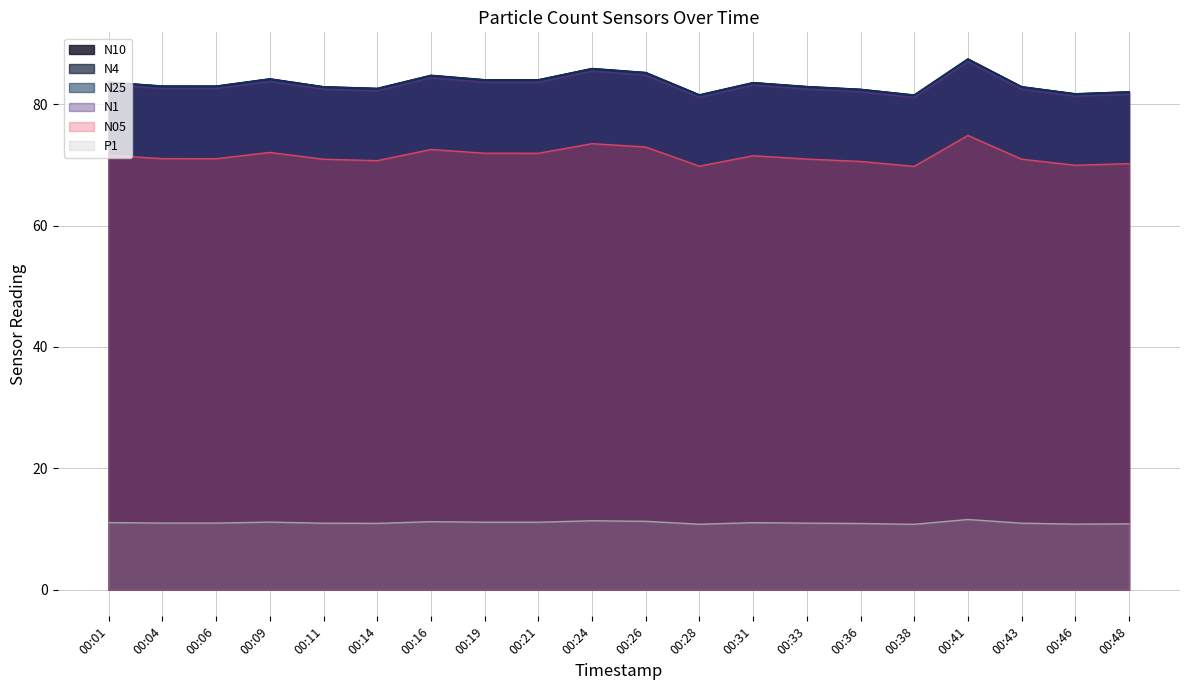

In N25, how many points are lower than both neighbors (excluding endpoints)?

5